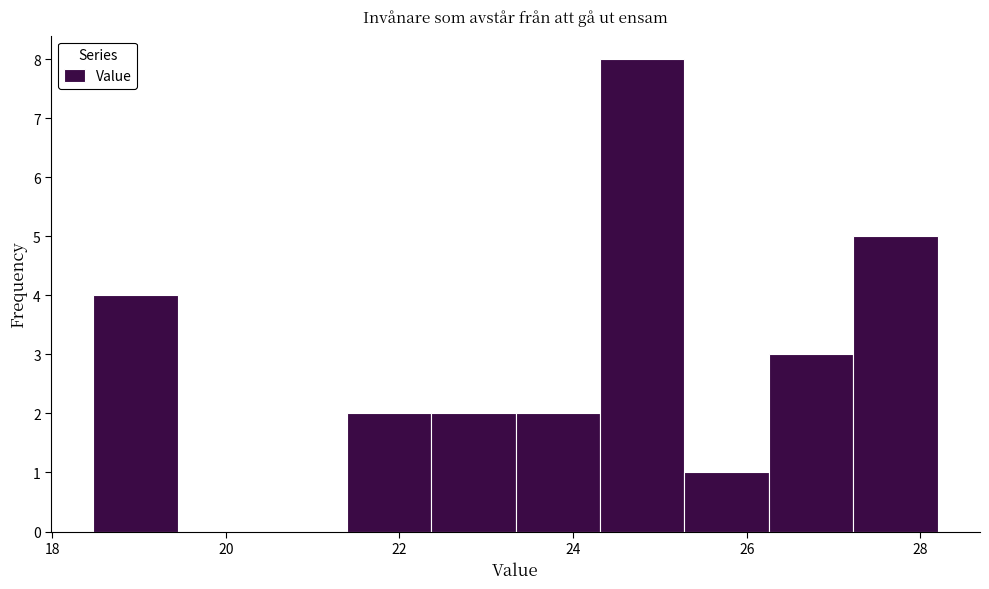

Reading left to right, list every bar in this chart as the range it spans on the x-axis followed by its height. Neither the bar edges nor the heights are printed on the chart, so give them approximately, as read against the axes.

18.4 to 19.4: 4
19.4 to 20.4: 0
20.4 to 21.4: 0
21.4 to 22.4: 2
22.4 to 23.4: 2
23.4 to 24.4: 2
24.4 to 25.2: 8
25.2 to 26.2: 1
26.2 to 27.2: 3
27.2 to 28.2: 5